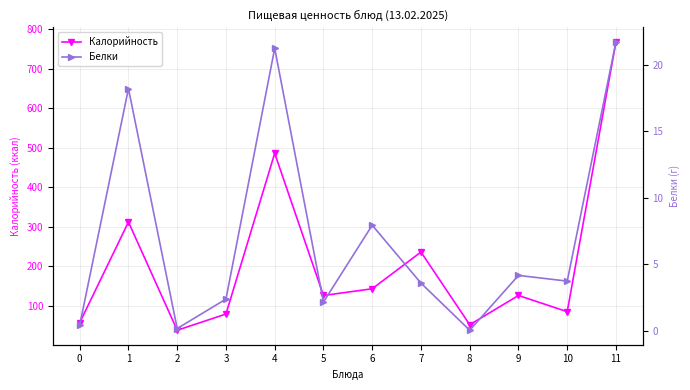

True or false: Белки and Калорийность intersect in this chart.

False